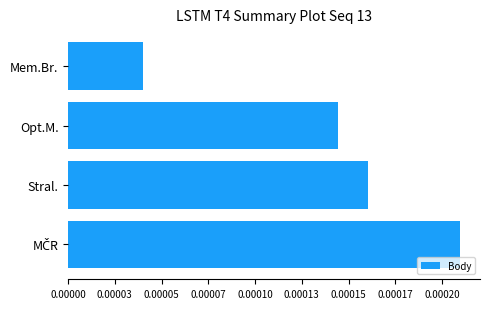

Are the bars grouped side by side (vs. stacked)?

No